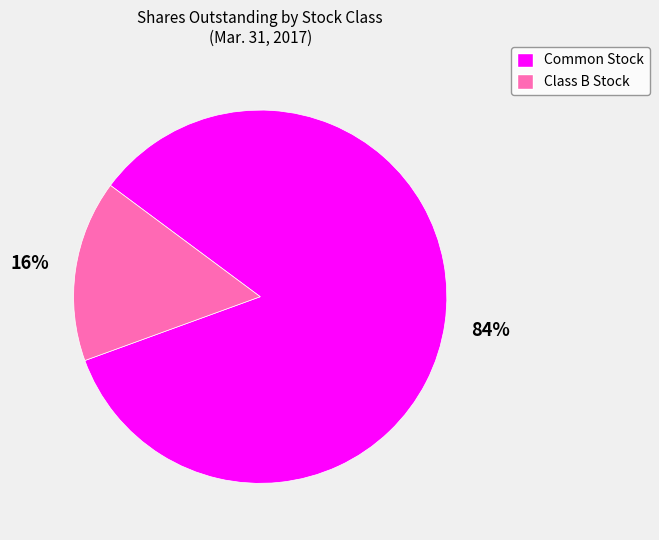

Is it true that Common Stock is 84% of the pie?

True